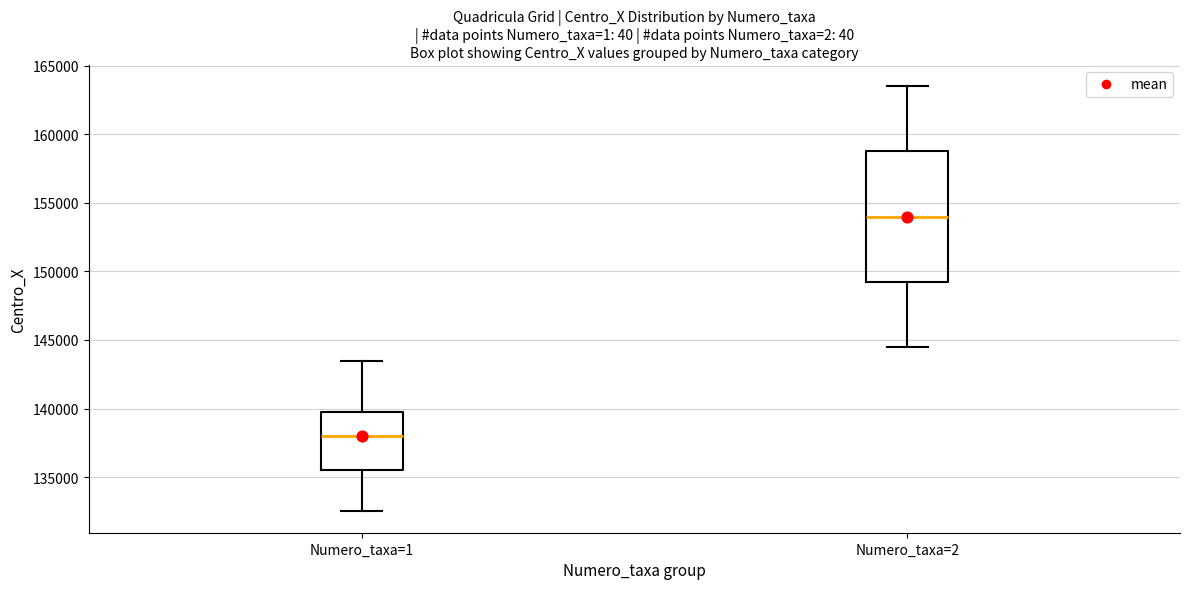

Where is the upper edge of the box for Numero_taxa=1 on the y-axis? The values are not printed on the chart, so give them approximately, as read against the axis.

140000